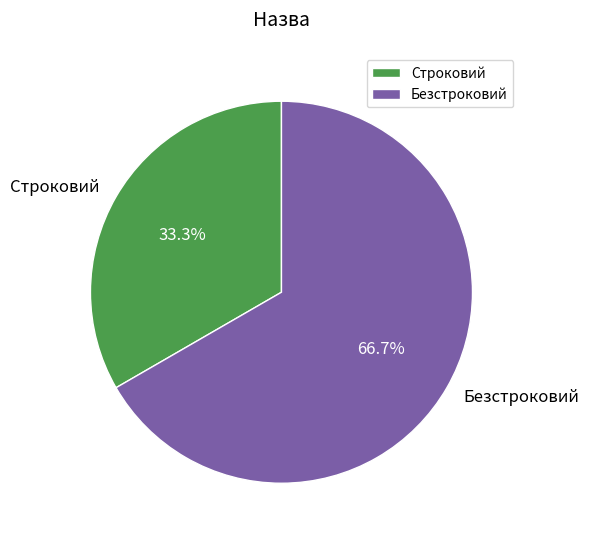

To the nearest percent, what percentage of the pie is Безстроковий?

67%